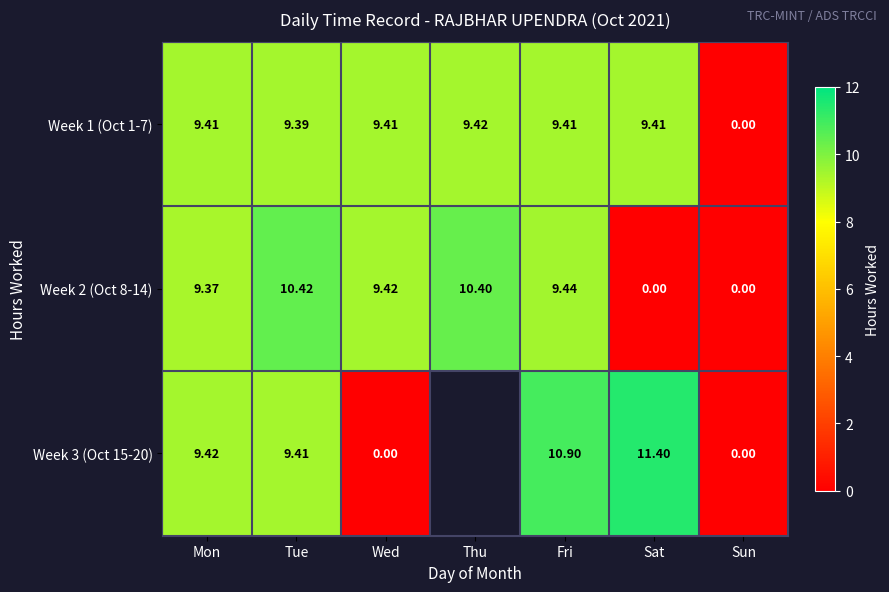

The value of Week 2 (Oct 8-14) at Tue is 10.4. True or false?

True